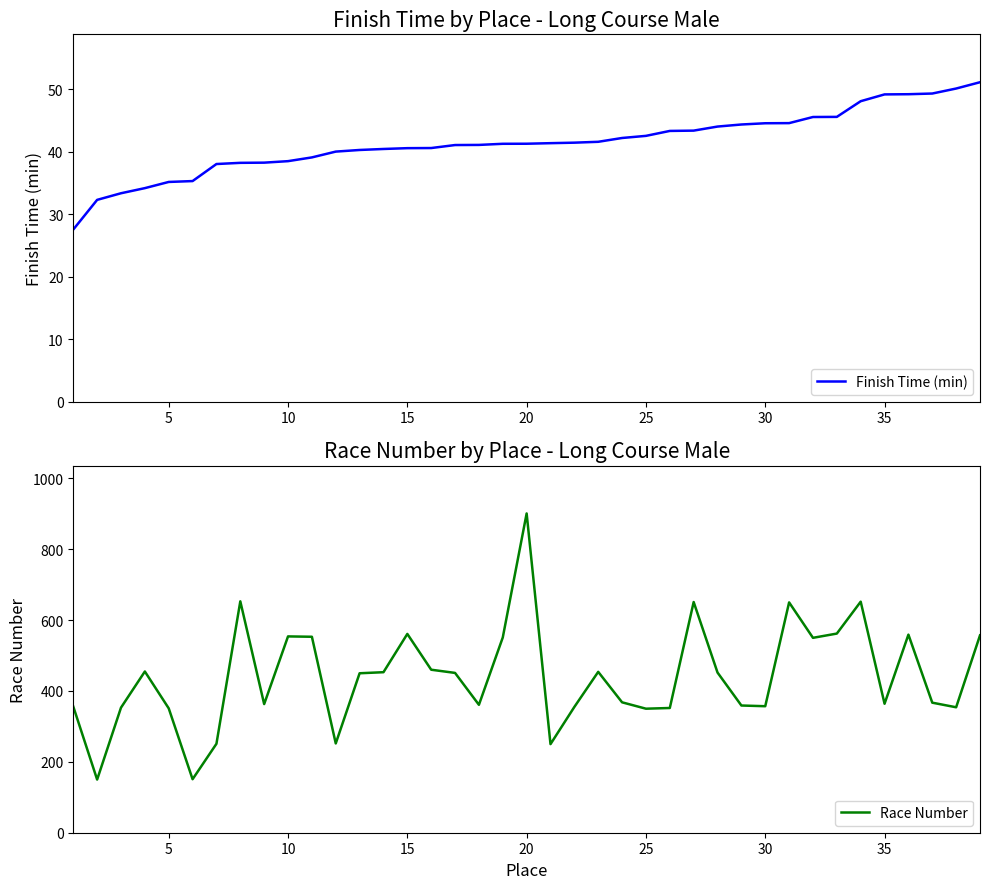

Reading left to right, what are all the values shown in this chart?

Finish Time (min): 27.5	32.3	33.4	34.2	35.2	35.3	38.0	38.2	38.2	38.5	39.1	40.0	40.3	40.4	40.6	40.6	41.1	41.1	41.3	41.3	41.4	41.5	41.6	42.2	42.5	43.3	43.4	44.0	44.4	44.6	44.6	45.6	45.6	48.1	49.2	49.2	49.3	50.1	51.1
Race Number: 356.0	150.0	353.0	455.0	351.0	151.0	251.0	653.0	363.0	554.0	553.0	252.0	450.0	453.0	561.0	460.0	451.0	361.0	551.0	901.0	250.0	355.0	454.0	368.0	350.0	352.0	651.0	452.0	359.0	357.0	650.0	550.0	562.0	652.0	364.0	559.0	367.0	354.0	557.0